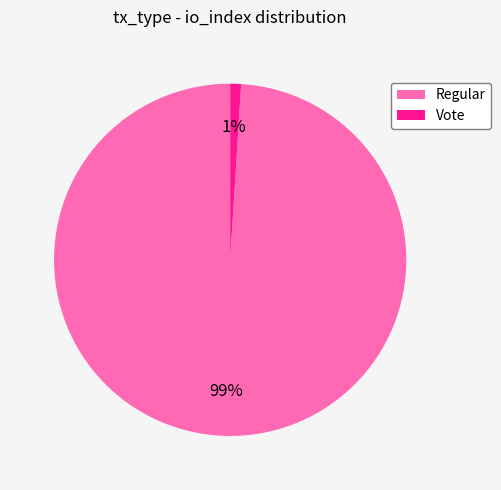

Which has a higher value, Regular or Vote?

Regular